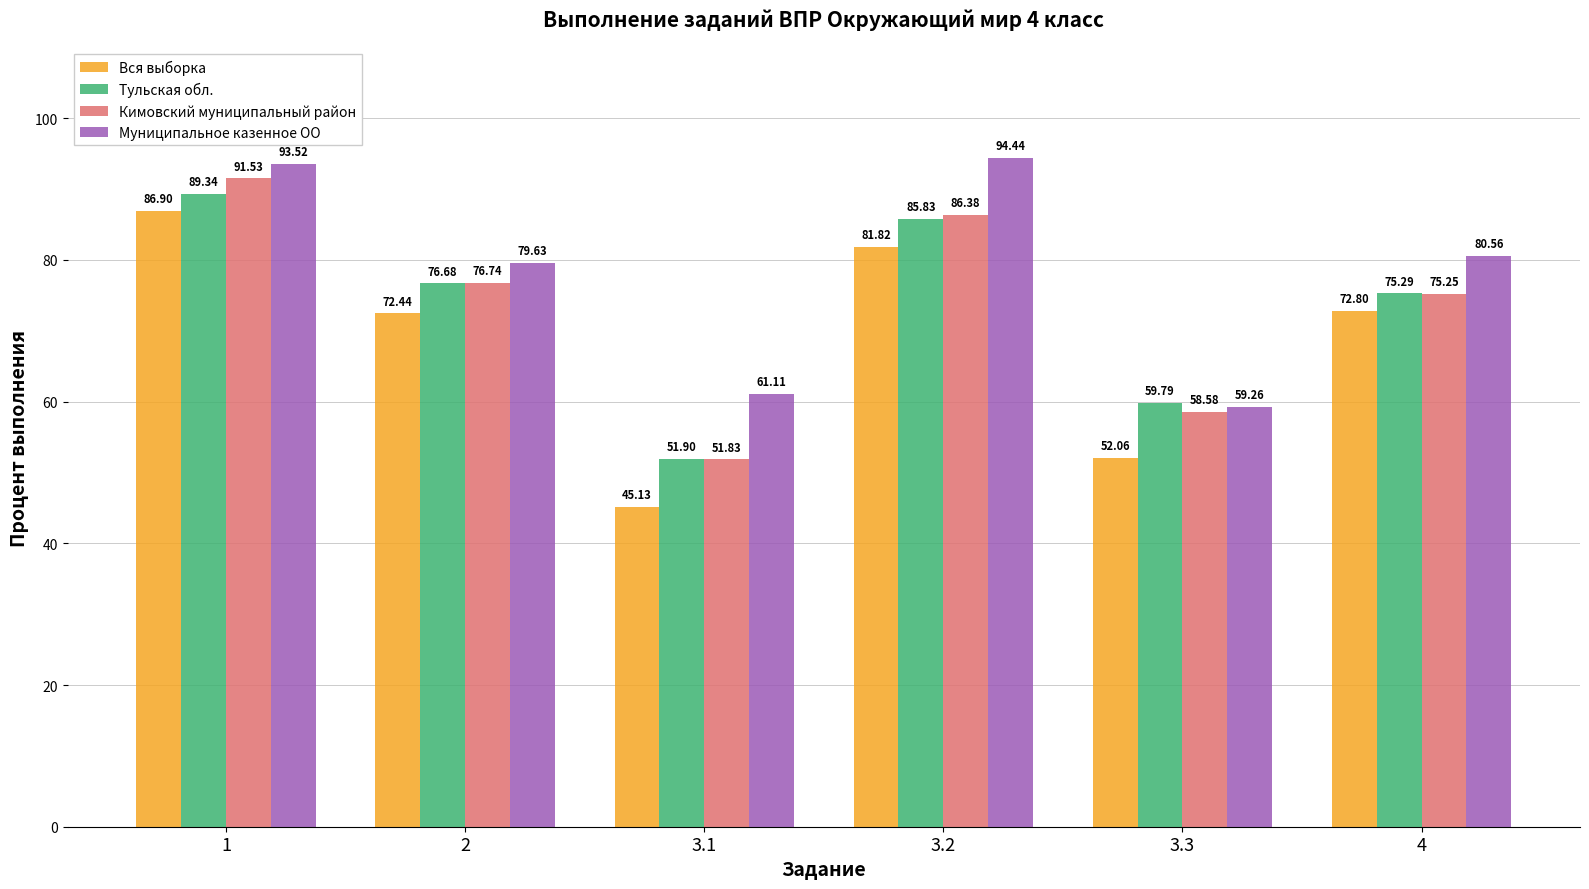

List the labels in order of Вся выборка value, largest first.

1, 3.2, 4, 2, 3.3, 3.1